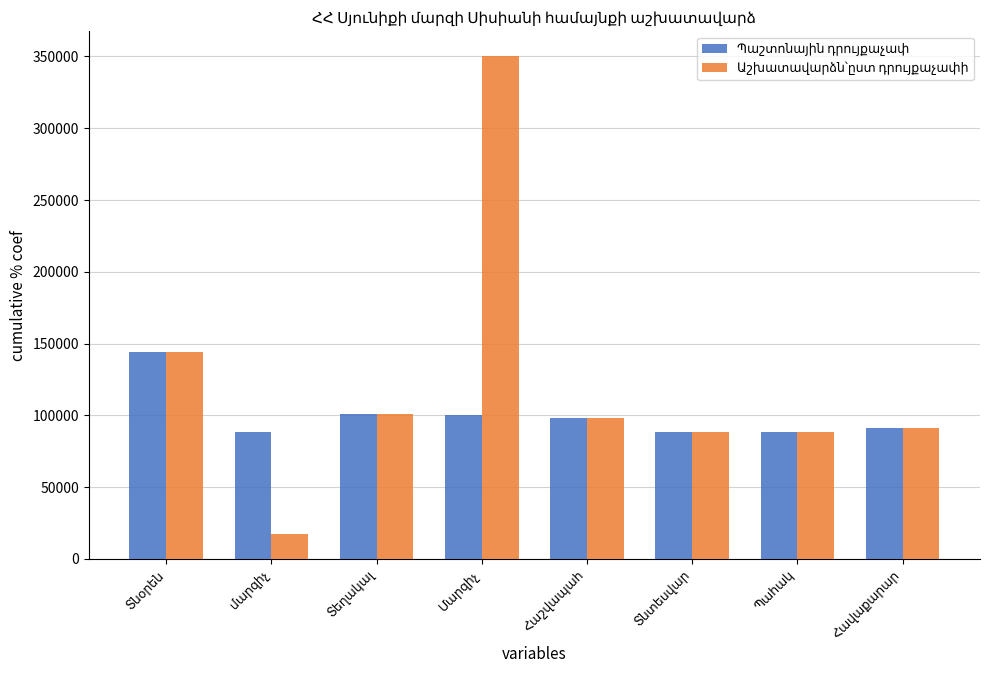

How many distinct data groups are displayed?

2